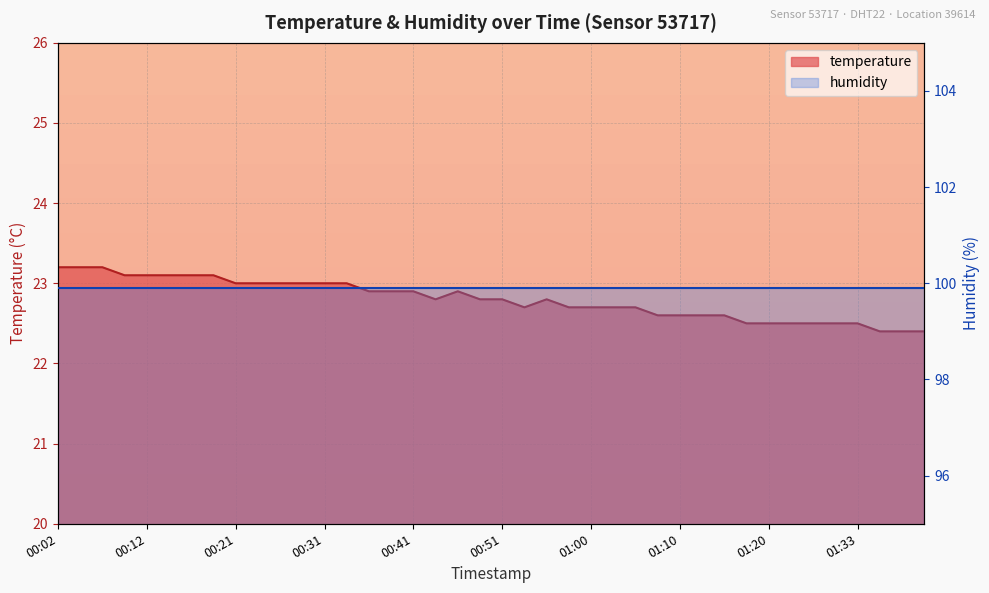

What is the change in value from 00:53 to 01:38?

-0.3